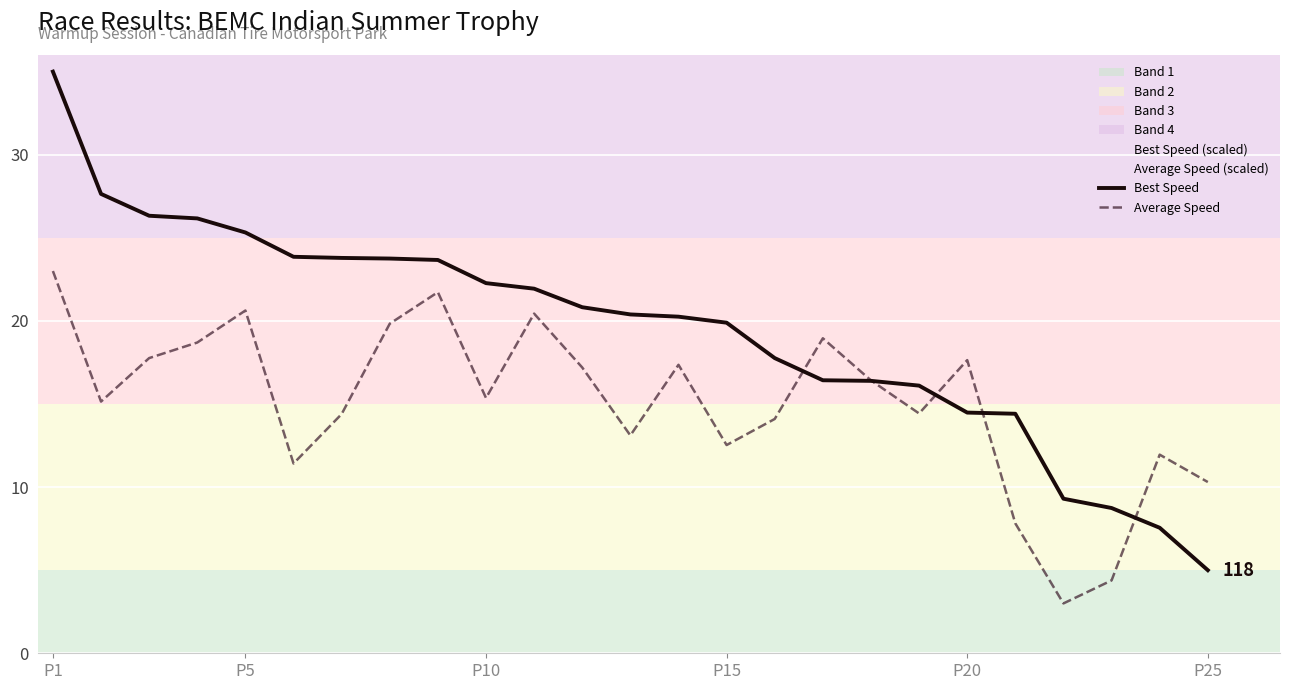

At how many categories does at least one series exceed 14?

21